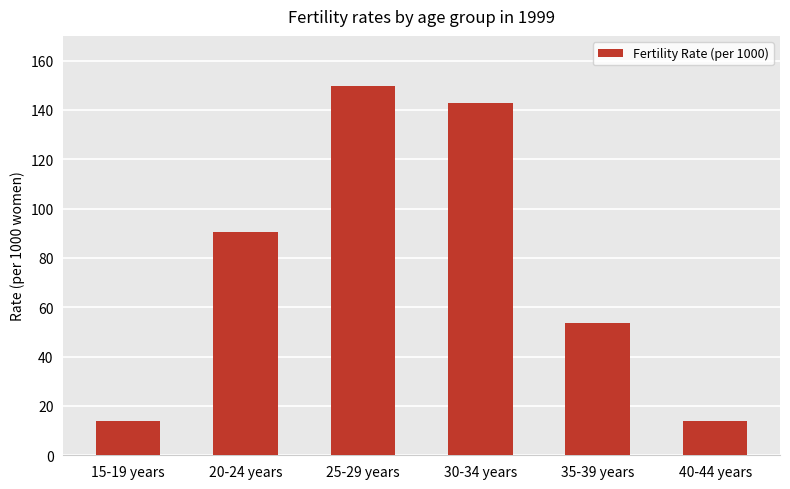

The value at 40-44 years is 13.8. True or false?

True